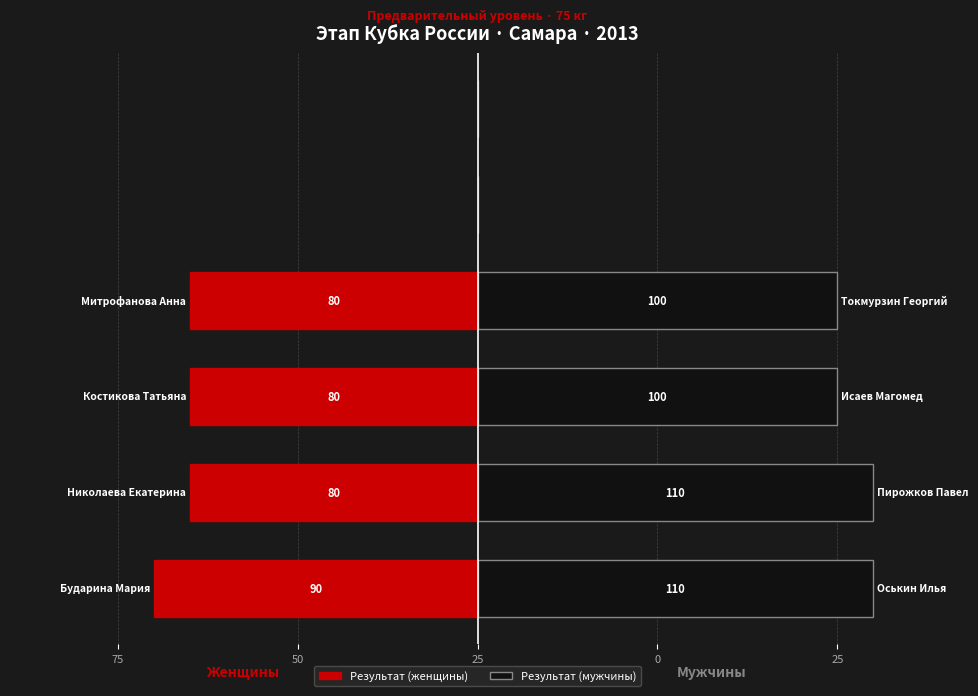

Reading left to right, transcribe all the data shown in this chart.

Результат (женщины): Бударина Мария=90	Костикова Татьяна=80	Митрофанова Анна=80	Николаева Екатерина=80	Оськин Илья=0	Пирожков Павел=0	Исаев Магомед=0	Токмурзин Георгий=0	Кожановский Юрий=0	Челушкин Андрей=0
Результат (мужчины): Бударина Мария=0	Костикова Татьяна=0	Митрофанова Анна=0	Николаева Екатерина=0	Оськин Илья=110	Пирожков Павел=110	Исаев Магомед=100	Токмурзин Георгий=100	Кожановский Юрий=0	Челушкин Андрей=0